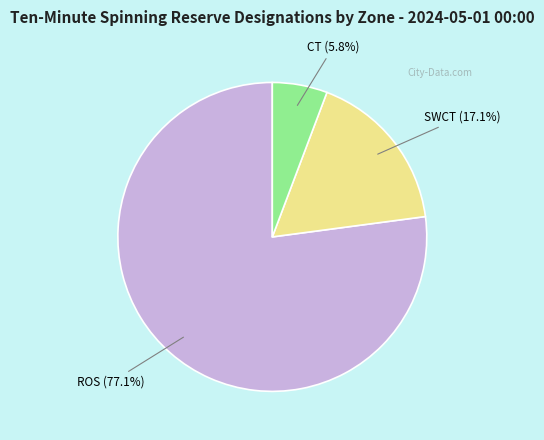

Approximately how many times larger is the value at SWCT compared to ROS?

0.2